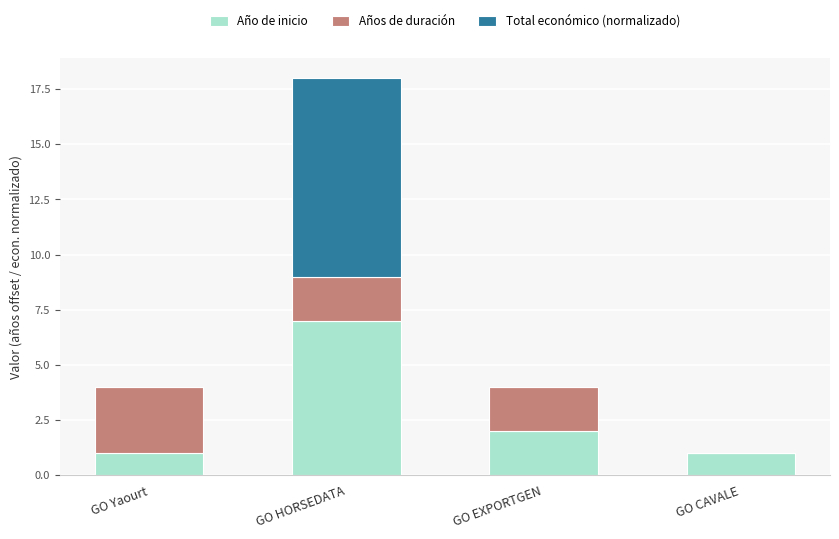

At which label does Año de inicio reach its peak?

GO HORSEDATA